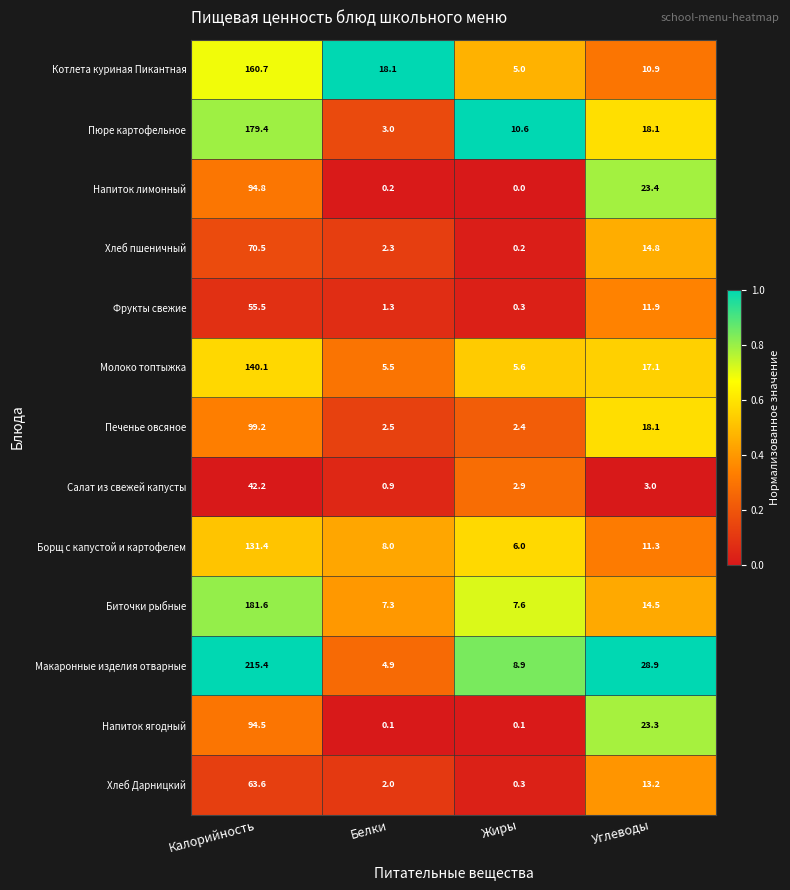

At Калорийность, list the series in order from smallest to largest.

Салат из свежей капусты, Фрукты свежие, Хлеб Дарницкий, Хлеб пшеничный, Напиток ягодный, Напиток лимонный, Печенье овсяное, Борщ с капустой и картофелем, Молоко топтыжка, Котлета куриная Пикантная, Пюре картофельное, Биточки рыбные, Макаронные изделия отварные